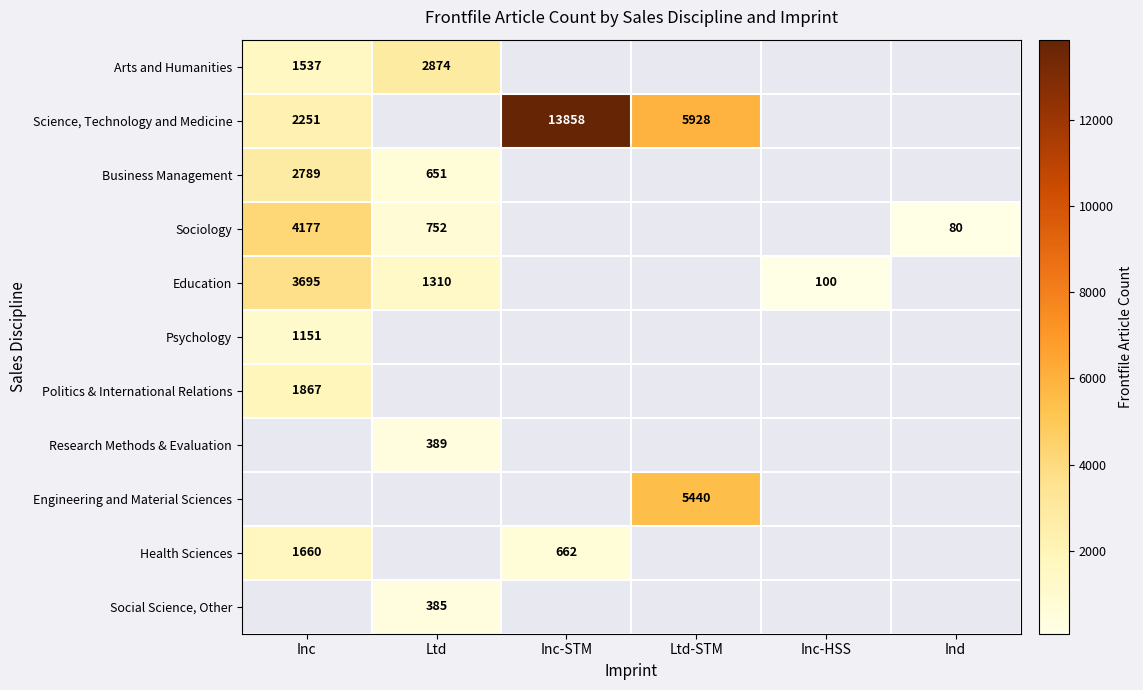

The Social Science, Other series shows 644 at Ltd. True or false?

False